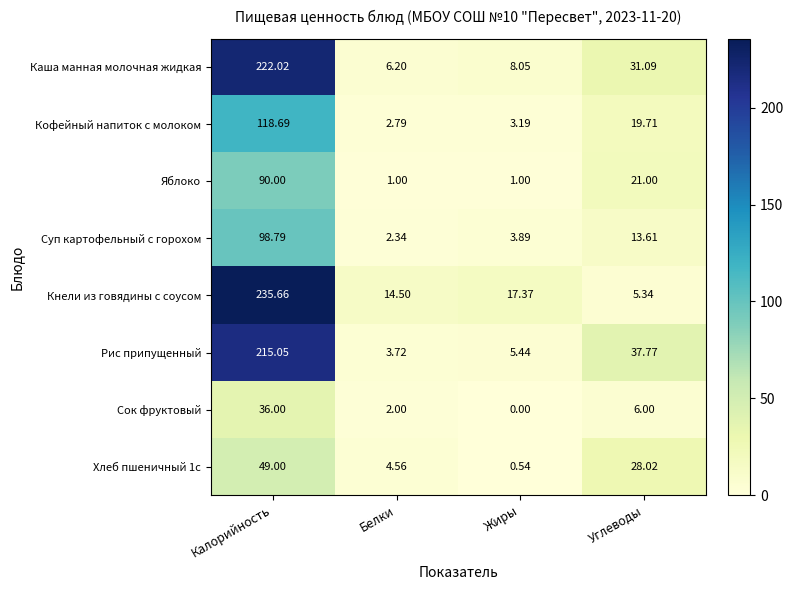

At which label does Каша манная молочная жидкая reach its peak?

Калорийность